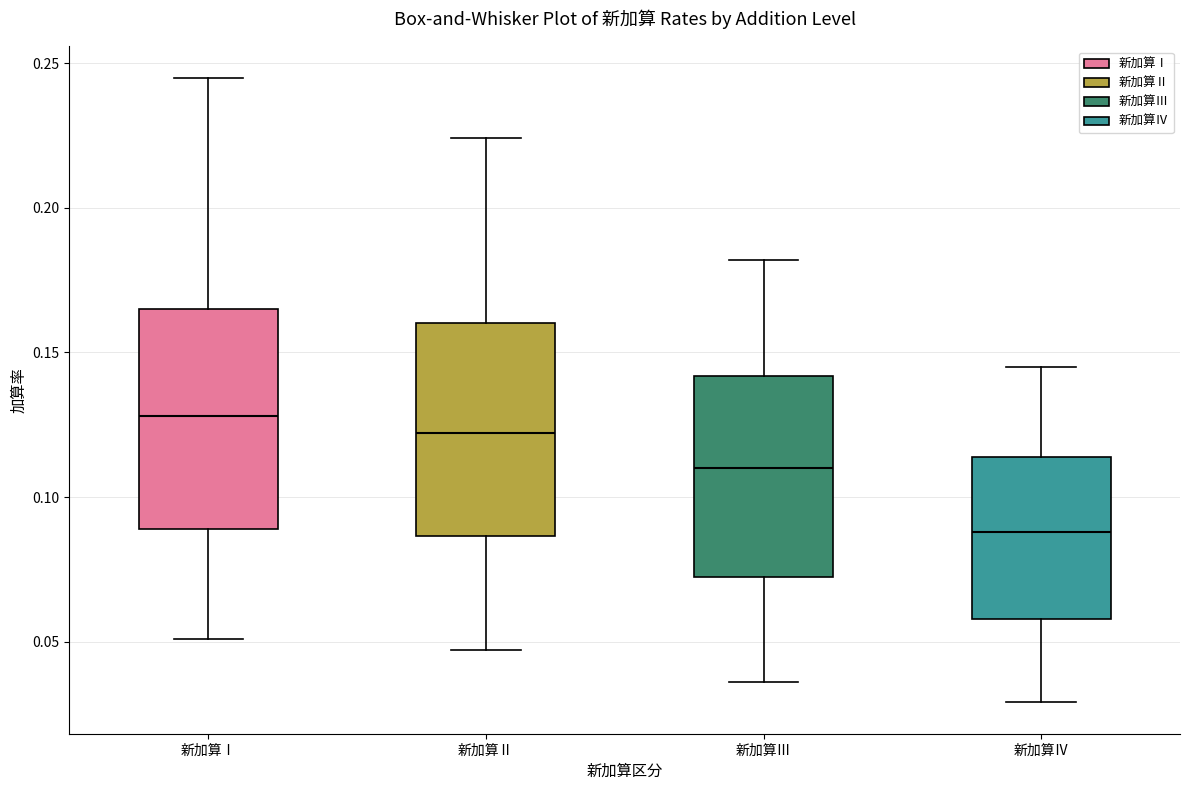

Reading left to right, transcribe this box plot: for each box, give where its median line is, the range the box spans, and where its two whiskers end, as read against the y-axis. The values are not printed on the chart, so give them approximately, as read against the axis.

新加算Ⅰ: median 0.130, box 0.090 to 0.165, whiskers 0.050 to 0.245
新加算Ⅱ: median 0.120, box 0.085 to 0.160, whiskers 0.045 to 0.225
新加算Ⅲ: median 0.110, box 0.075 to 0.140, whiskers 0.035 to 0.180
新加算Ⅳ: median 0.090, box 0.060 to 0.115, whiskers 0.030 to 0.145